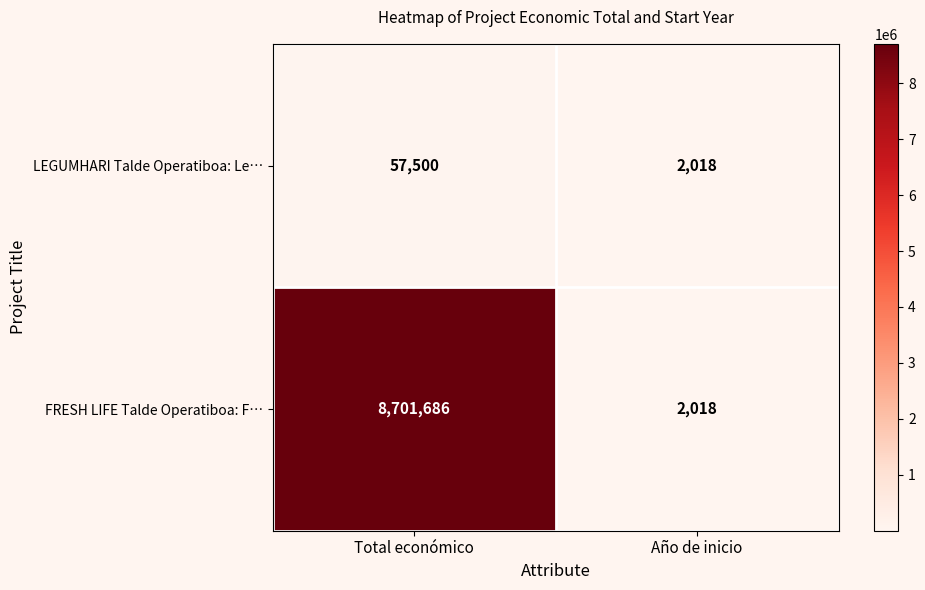

At how many categories does at least one series exceed 3967780?

1